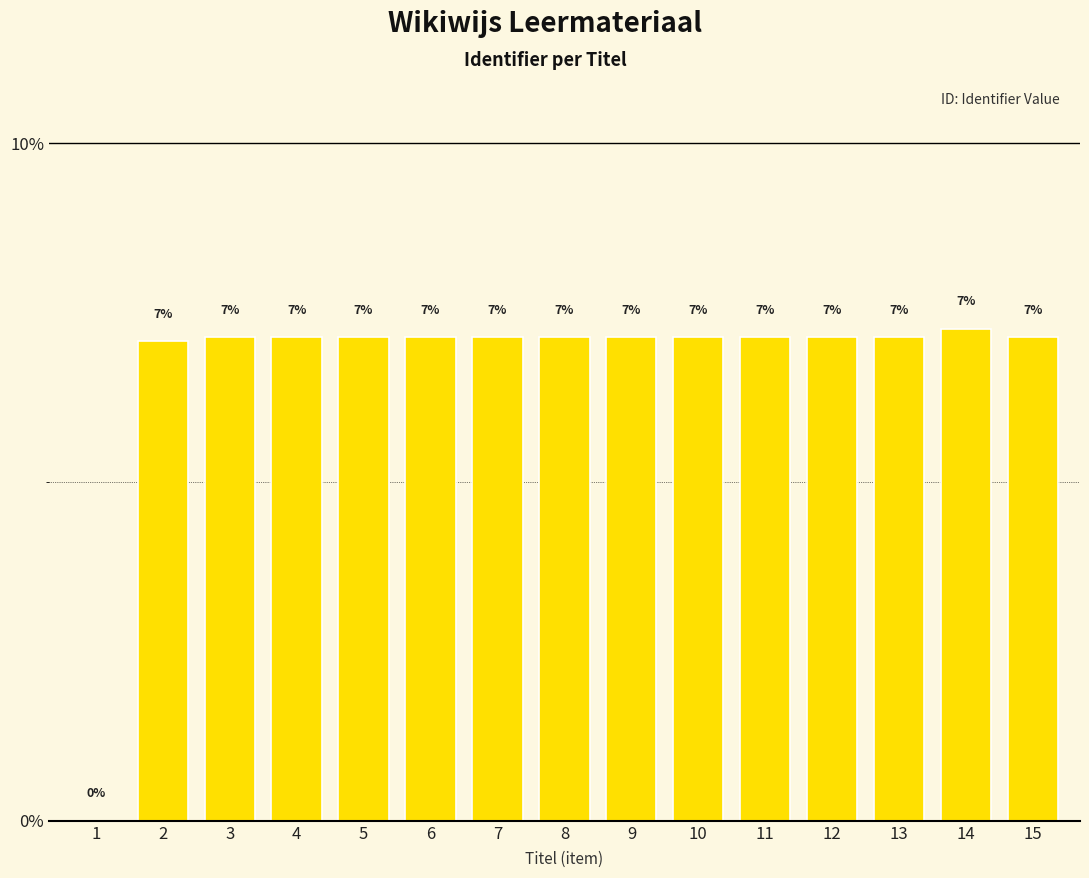

What is the average value?

6.7